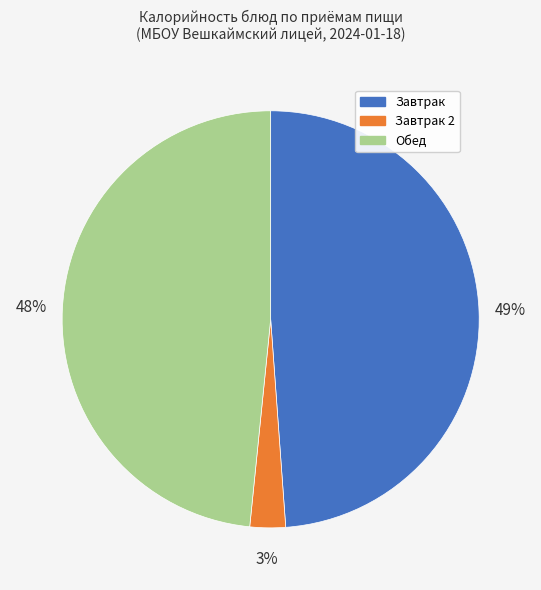

Is there a majority slice in this chart?

No